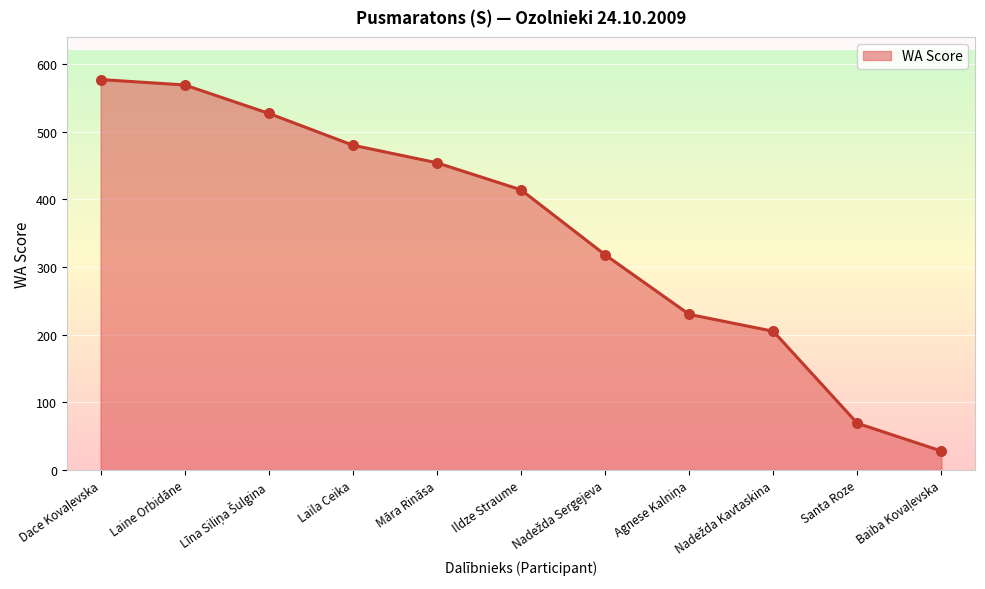

What is the greatest value displayed?

577